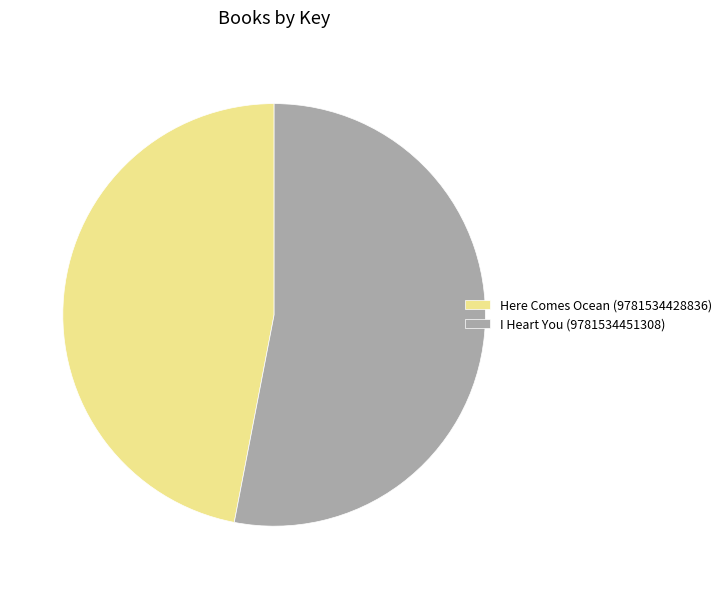

Approximately how many times larger is the value at Here Comes Ocean (9781534428836) compared to I Heart You (9781534451308)?

0.9